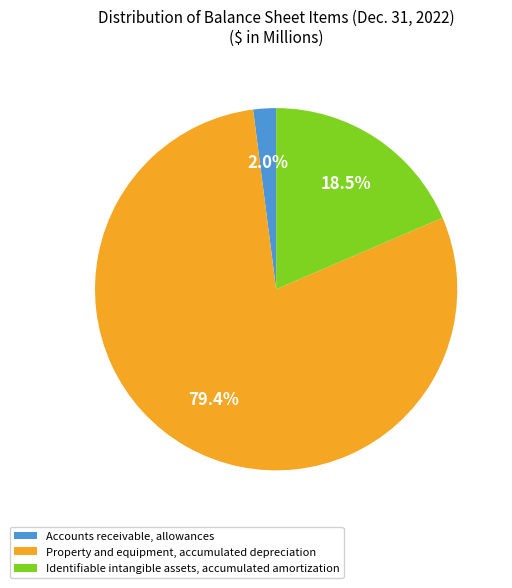

To the nearest percent, what is the average slice percentage?

33%